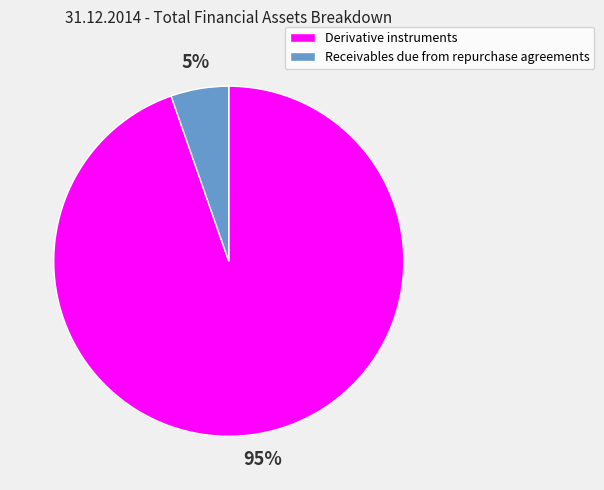

Approximately how many times larger is the value at Receivables due from repurchase agreements compared to Derivative instruments?

0.1